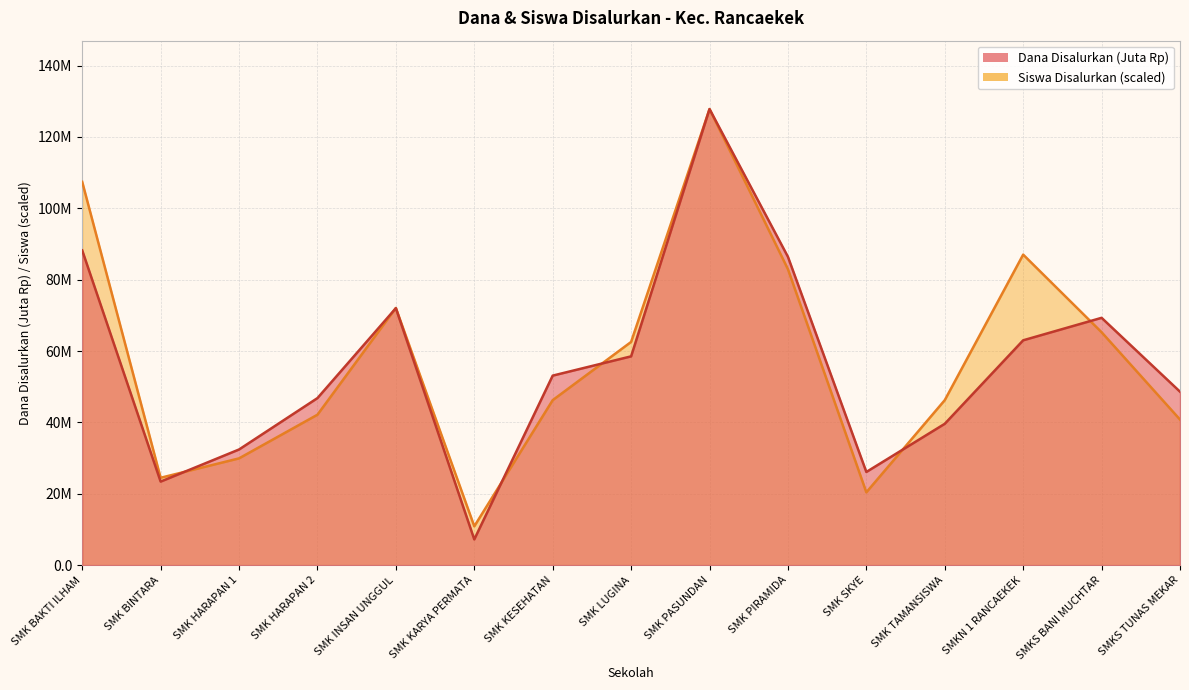

What position from the left is SMK KARYA PERMATA?

6